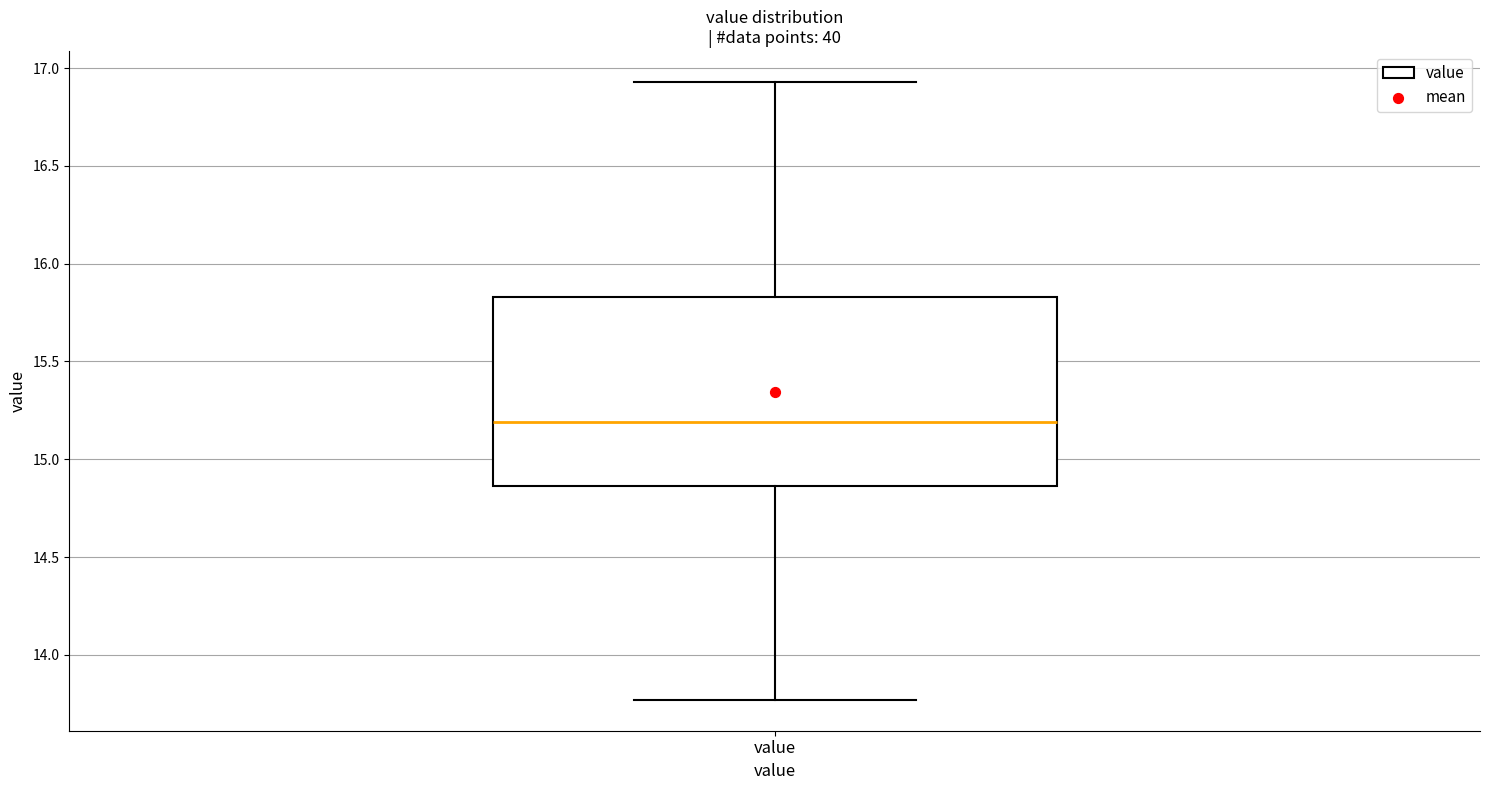

Read this box plot against the y-axis: the position of the median line, the range covered by the box, and the ends of both whiskers. The values are not printed on the chart, so give them approximately, as read against the axis.

median 15.20, box 14.85 to 15.85, whiskers 13.75 to 16.95